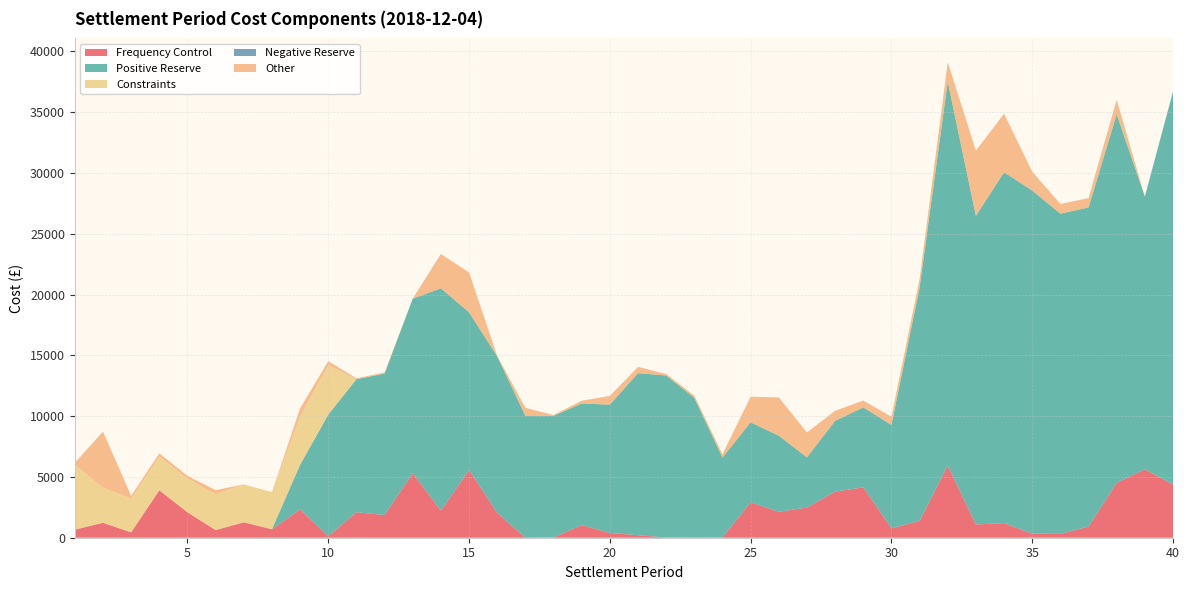

Reading left to right, list all the values displayed in this chart.

Frequency Control: 666.1	1228.4	444.2	3902.7	2089.7	628.6	1266.5	697.1	2333.5	122.2	2096.8	1870.7	5308.6	2220.9	5573.5	2030.2	0.0	25.5	1042.0	391.2	210.9	20.6	10.6	19.5	2913.6	2131.6	2485.8	3788.2	4147.0	772.8	1381.1	5933.1	1091.3	1199.6	335.8	309.7	919.6	4512.5	5622.6	4375.8
Positive Reserve: 0.0	0.0	0.0	0.0	0.0	0.0	0.0	0.0	3667.0	10000.0	10942.1	11625.5	14350.0	18292.7	12960.8	12889.8	10021.0	10000.0	10000.0	10554.0	13323.0	13323.0	11498.0	6573.0	6578.1	6258.6	4121.7	5822.7	6571.9	8504.7	19193.4	31577.4	25375.0	28855.2	28216.3	26345.4	26242.8	30310.2	22440.5	32313.0
Constraints: 5331.7	2888.4	2778.1	2783.1	2775.6	2962.7	3118.6	3052.8	3963.8	4062.5	0.0	0.0	0.0	0.0	0.0	0.0	0.0	0.0	0.0	0.0	0.0	0.0	0.0	0.0	0.0	0.0	0.0	0.0	0.0	0.0	0.0	0.0	0.0	0.0	0.0	0.0	0.0	0.0	0.0	0.0
Negative Reserve: 0.0	0.0	0.0	0.0	0.0	0.0	0.0	0.0	0.0	0.0	0.0	0.0	0.0	0.0	0.0	0.0	0.0	0.0	0.0	0.0	0.0	0.0	0.0	0.0	0.0	0.0	0.0	0.0	0.0	0.0	0.0	0.0	0.0	0.0	0.0	0.0	0.0	0.0	0.0	0.0
Other: 167.0	4608.4	225.2	253.2	222.9	323.5	0.0	0.0	677.7	338.8	72.1	97.0	3.9	2825.9	3276.5	34.0	664.4	64.8	224.9	718.7	514.4	127.1	173.6	270.3	2109.1	3149.5	2045.8	828.9	564.1	678.6	693.1	1598.7	5367.7	4808.8	1554.2	796.2	772.4	1201.3	0.0	0.0